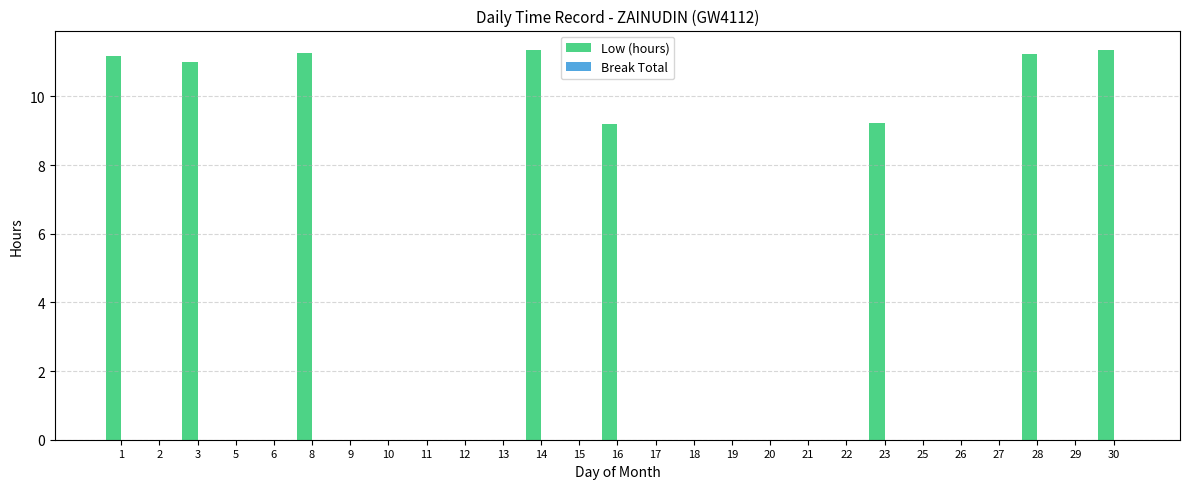

What is the sum of all values?

85.8